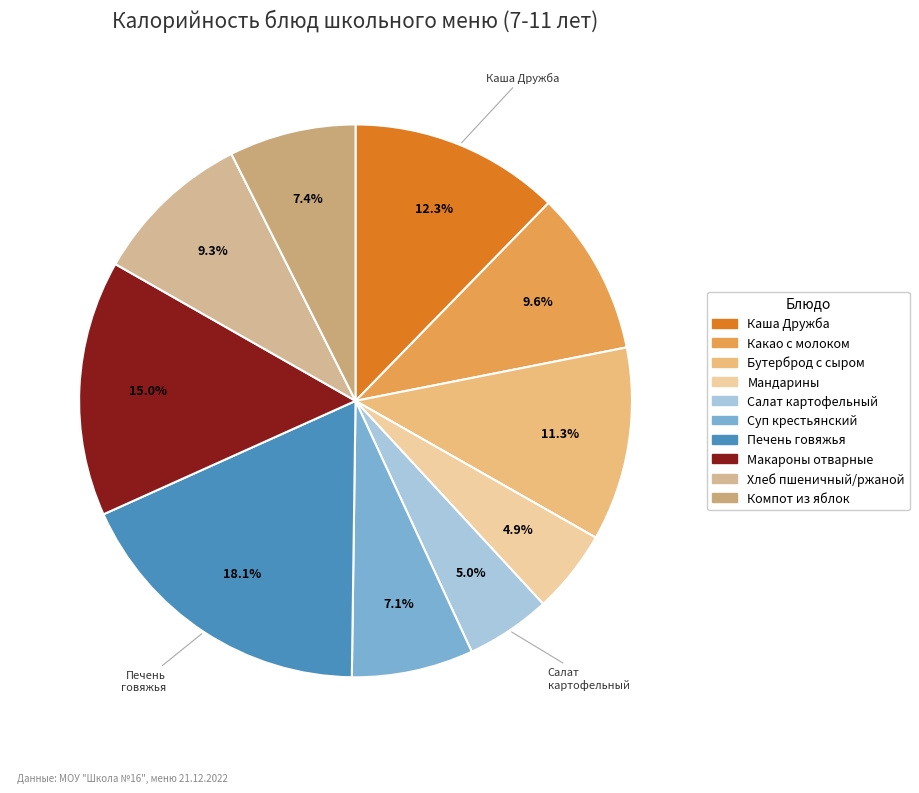

Between Каша Дружба and Суп крестьянский, which is larger?

Каша Дружба